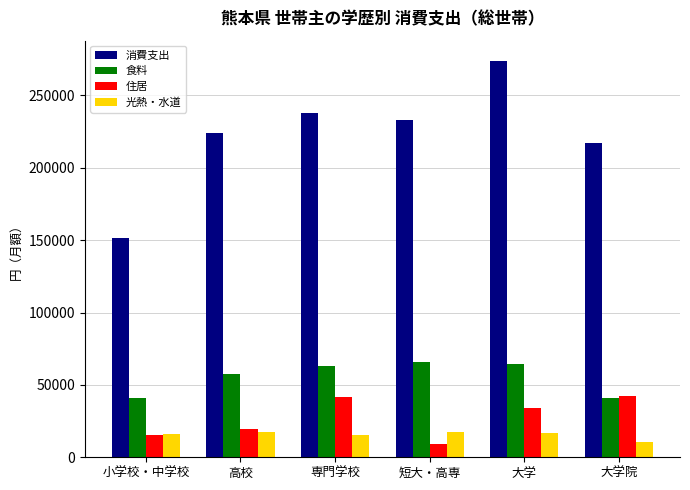

What is the sum of all 消費支出 values?

1337262